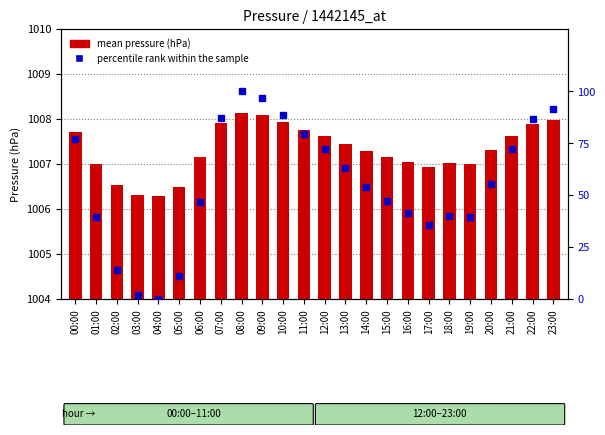

Where is percentile rank within the sample nearest to the value 50?

15:00